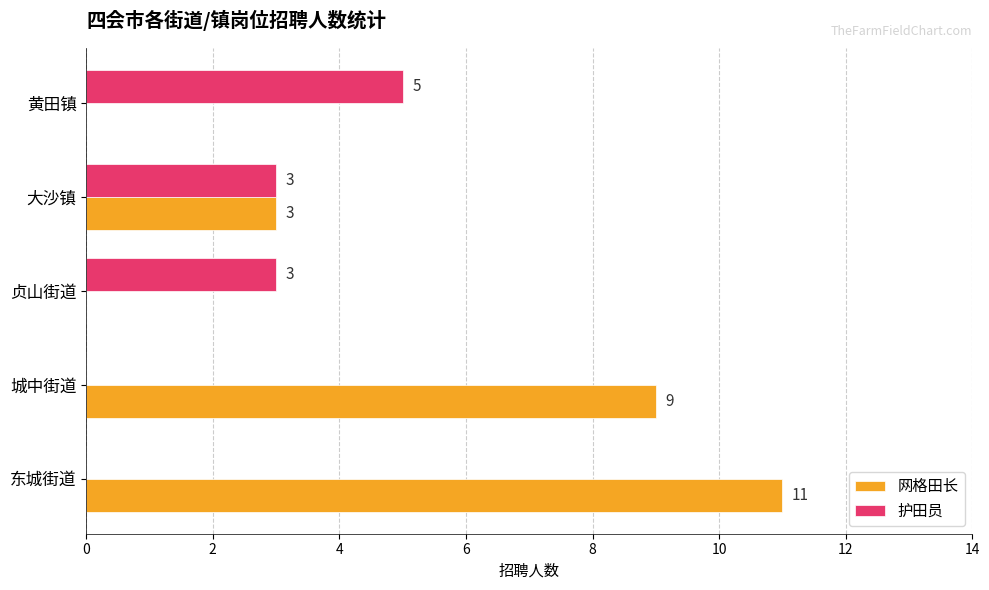

Is it true that 网格田长 equals 13 at 城中街道?

False